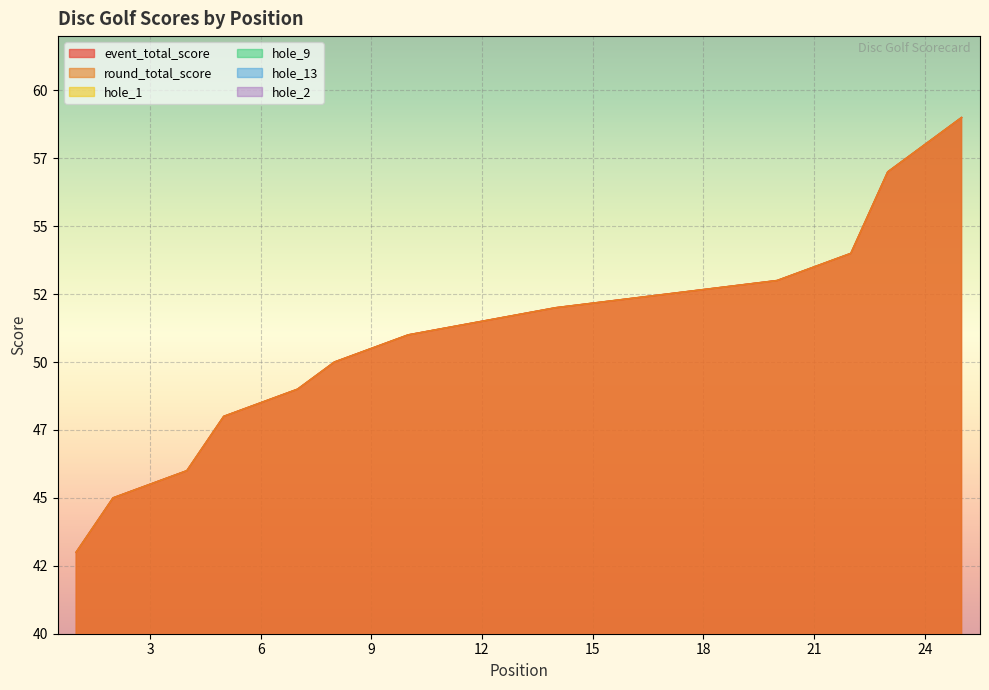

The hole_9 series shows 3 at 14. True or false?

True